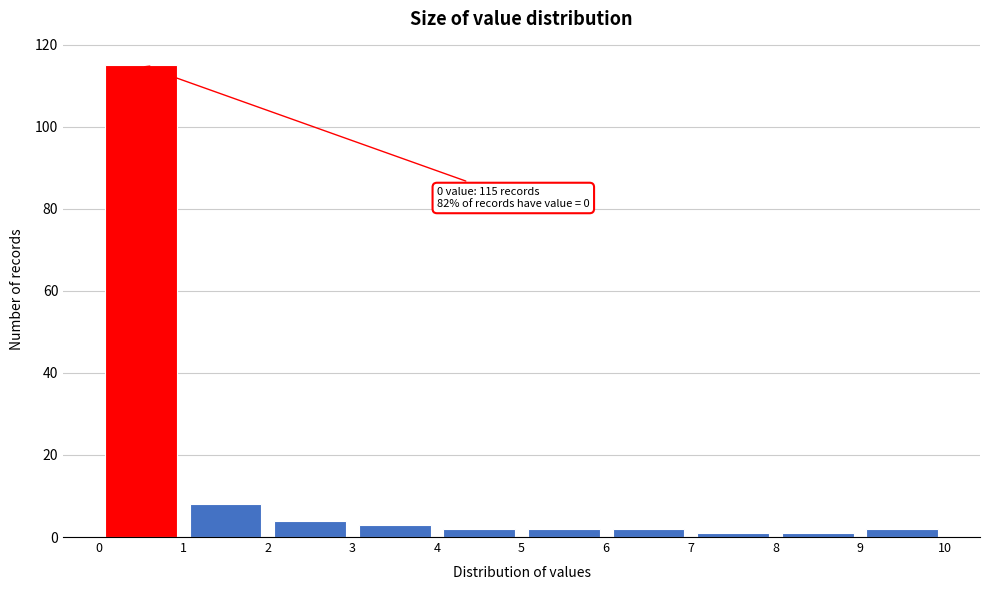

Which range on the x-axis has the tallest bar?

0 to 1